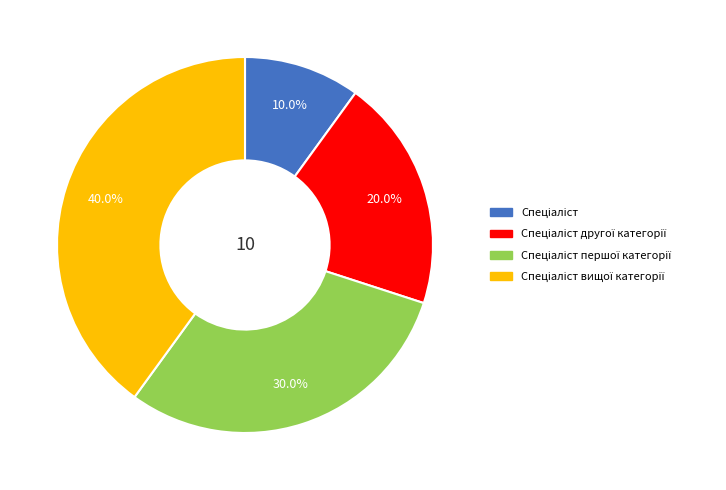

To the nearest percent, what is the difference between the largest and smallest slice percentages?

30%